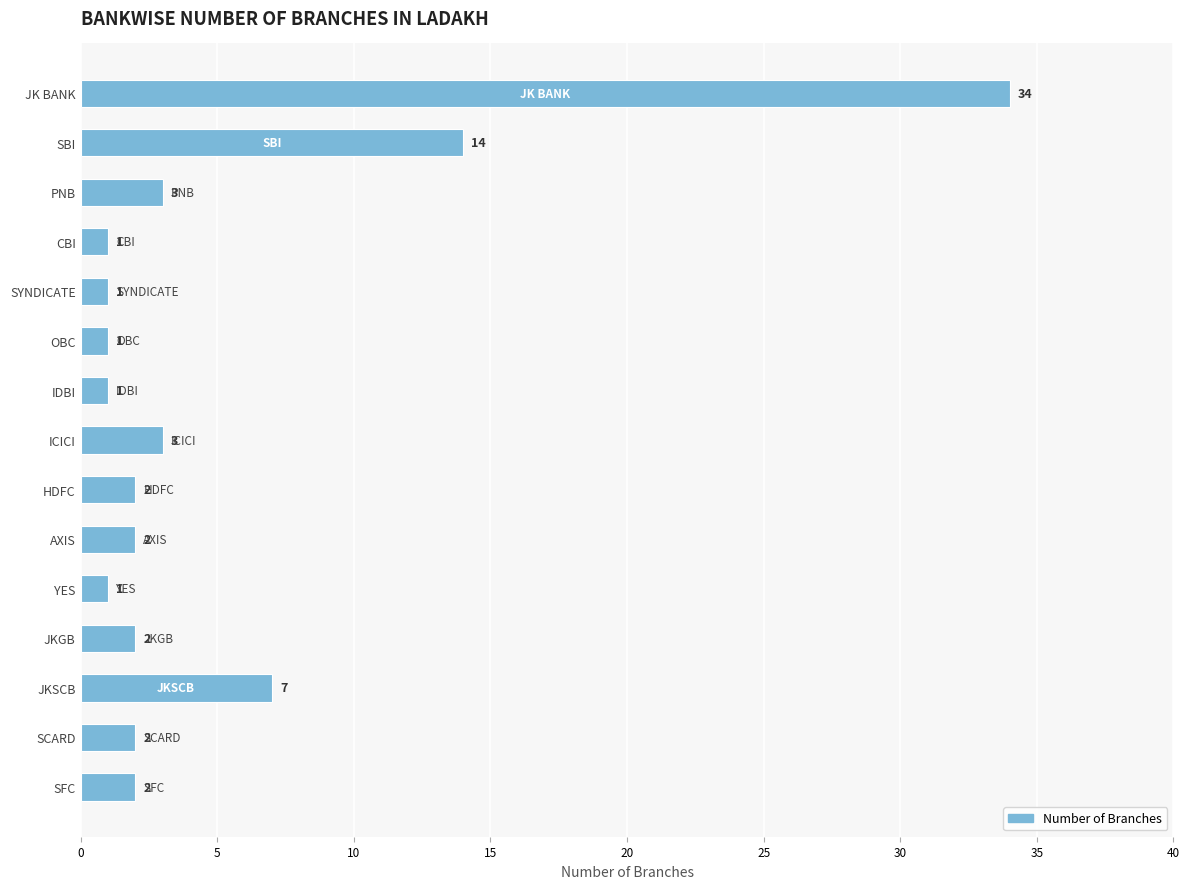

What is the change in value from JKSCB to SCARD?

-5